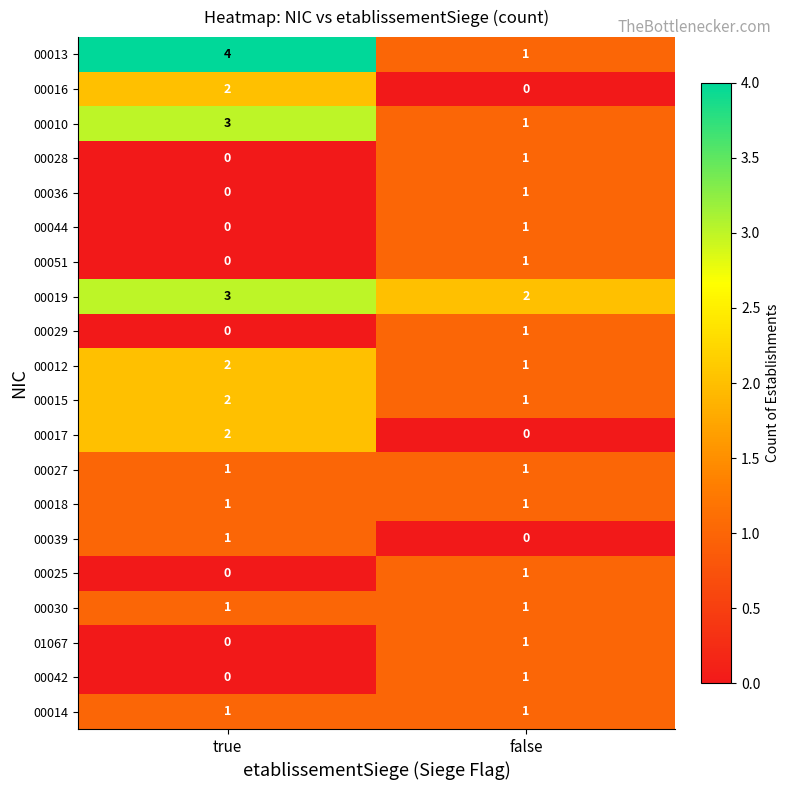

What is the difference between the 00013 values at true and false?

3